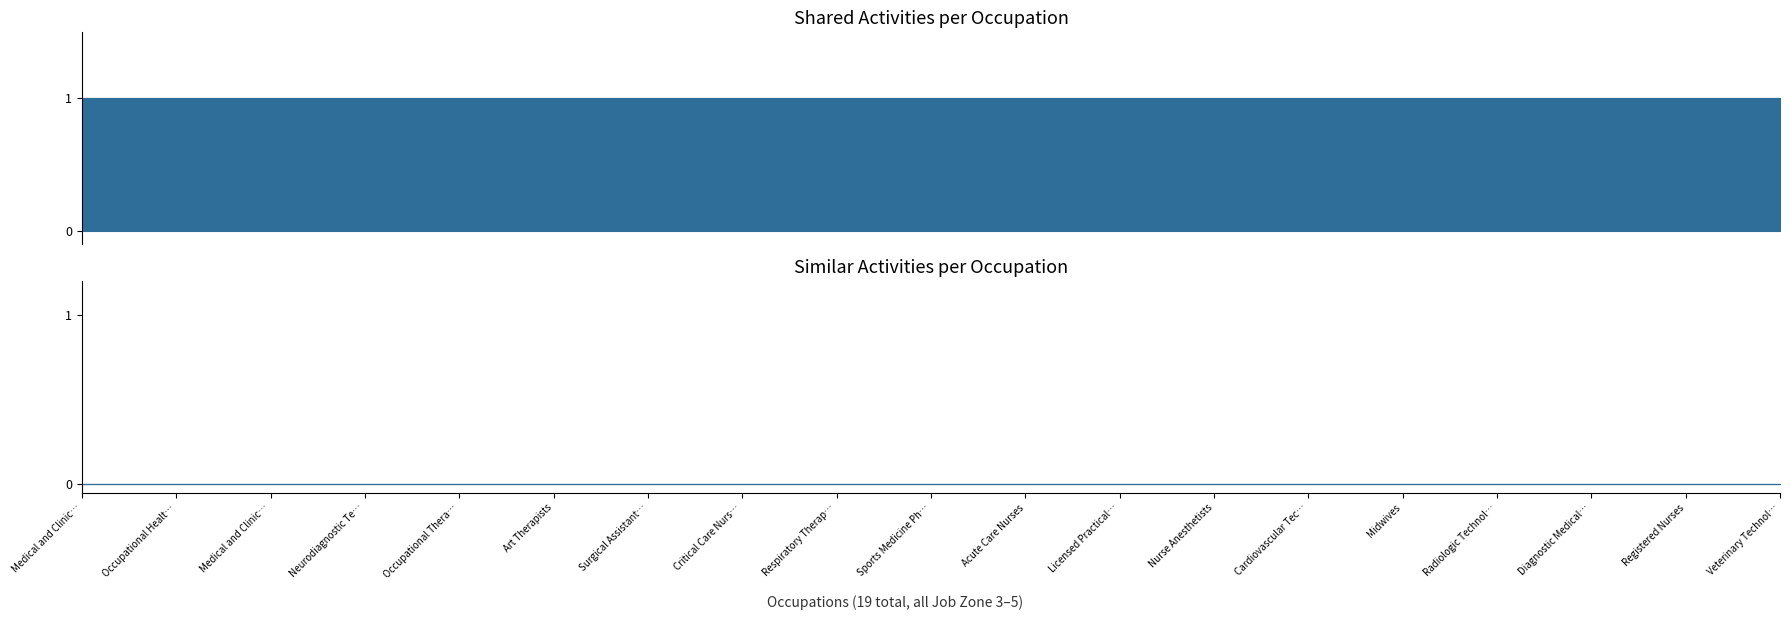

Rank the series by their average value, from highest to lowest.

Shared Activities, Similar Activities